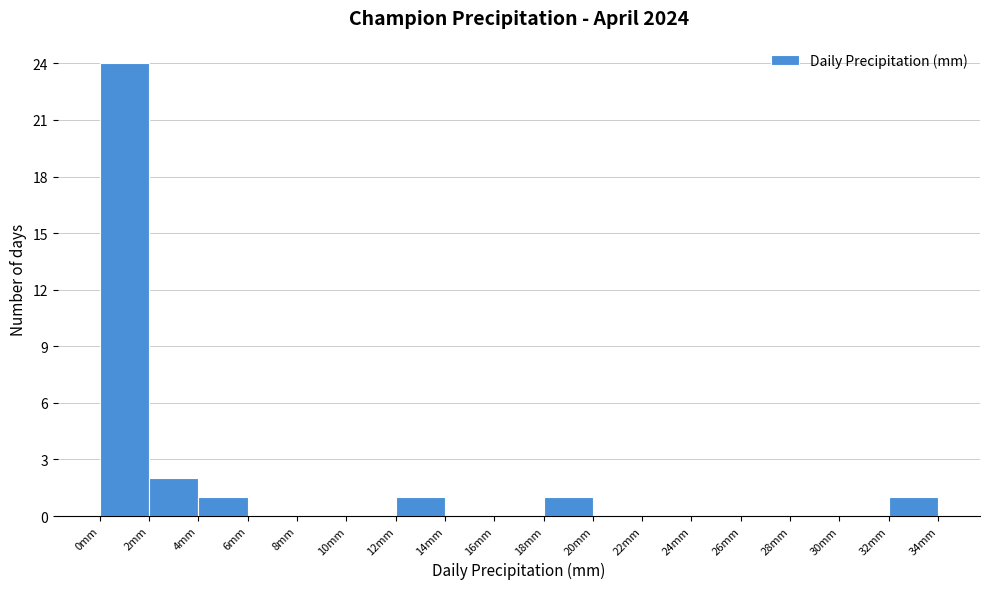

Reading left to right, list every bar in this chart as the range it spans on the x-axis followed by its height. The values are not printed on the chart, so give them approximately, as read against the axis.

0 to 2: 24
2 to 4: 2
4 to 6: 1
6 to 8: 0
8 to 10: 0
10 to 12: 0
12 to 14: 1
14 to 16: 0
16 to 18: 0
18 to 20: 1
20 to 22: 0
22 to 24: 0
24 to 26: 0
26 to 28: 0
28 to 30: 0
30 to 32: 0
32 to 34: 1